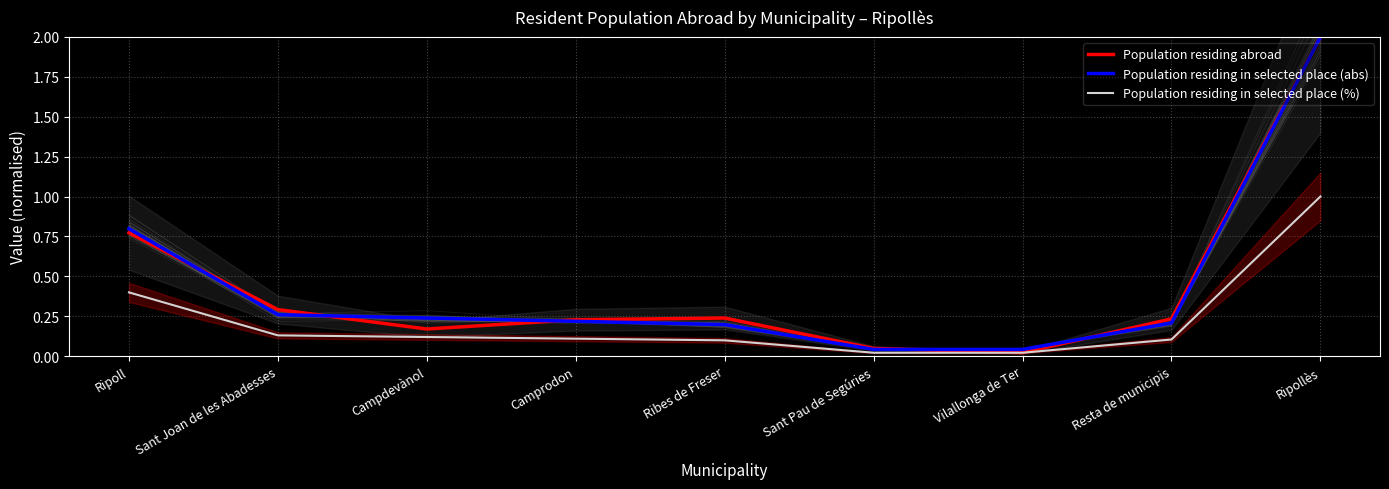

Which label corresponds to the smallest value in the chart?

Sant Pau de Segúries